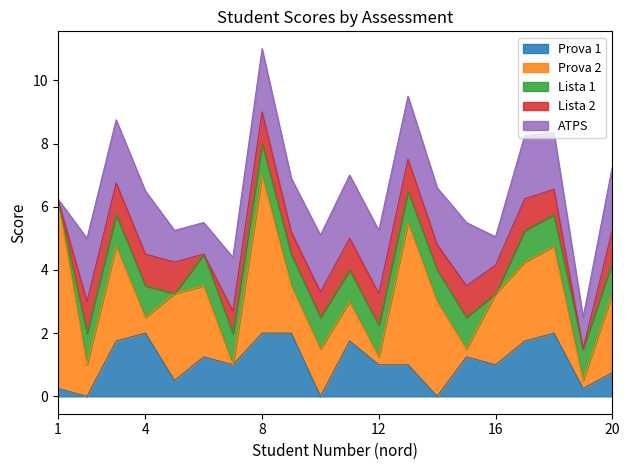

At which category is the sum across all series the highest?

8